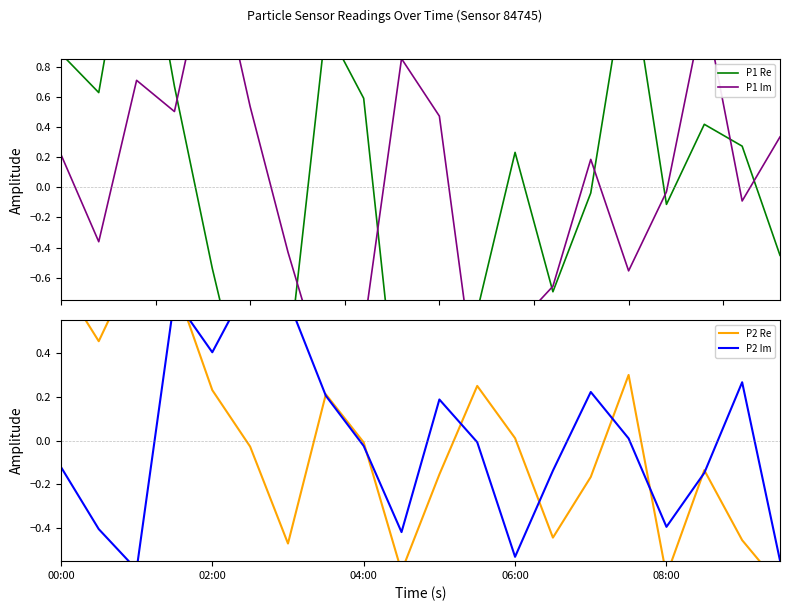

Is it true that P2 Im equals -0.3 at 9?

False